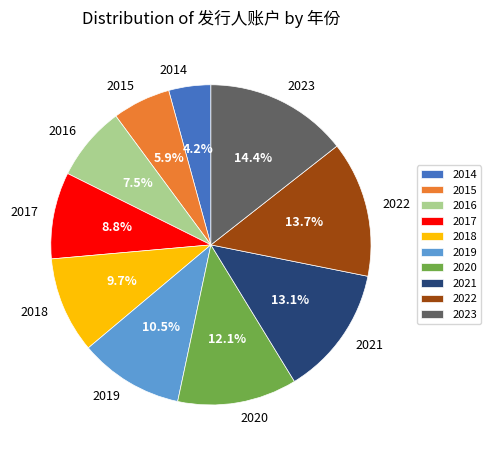

Which category has the smallest portion of the pie?

2014